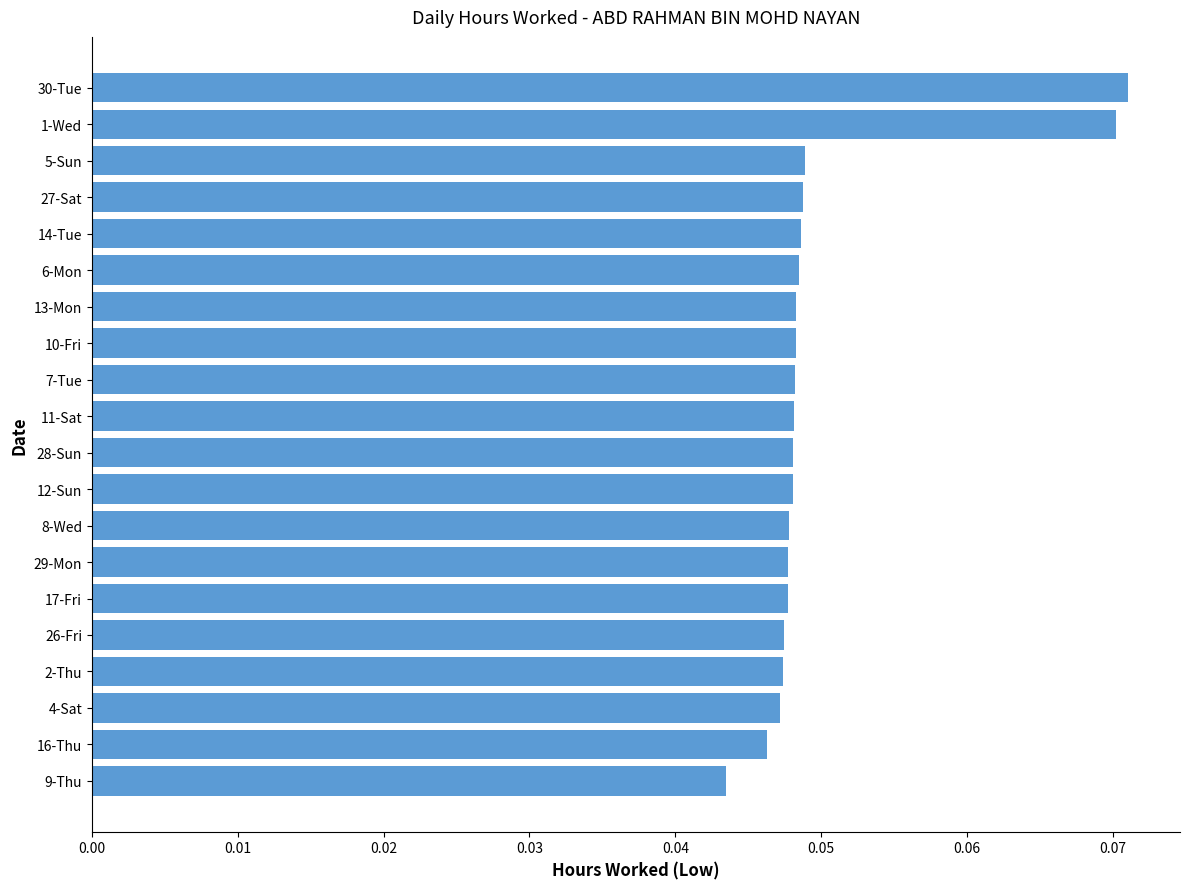

What position from the top is 29-Mon?

14